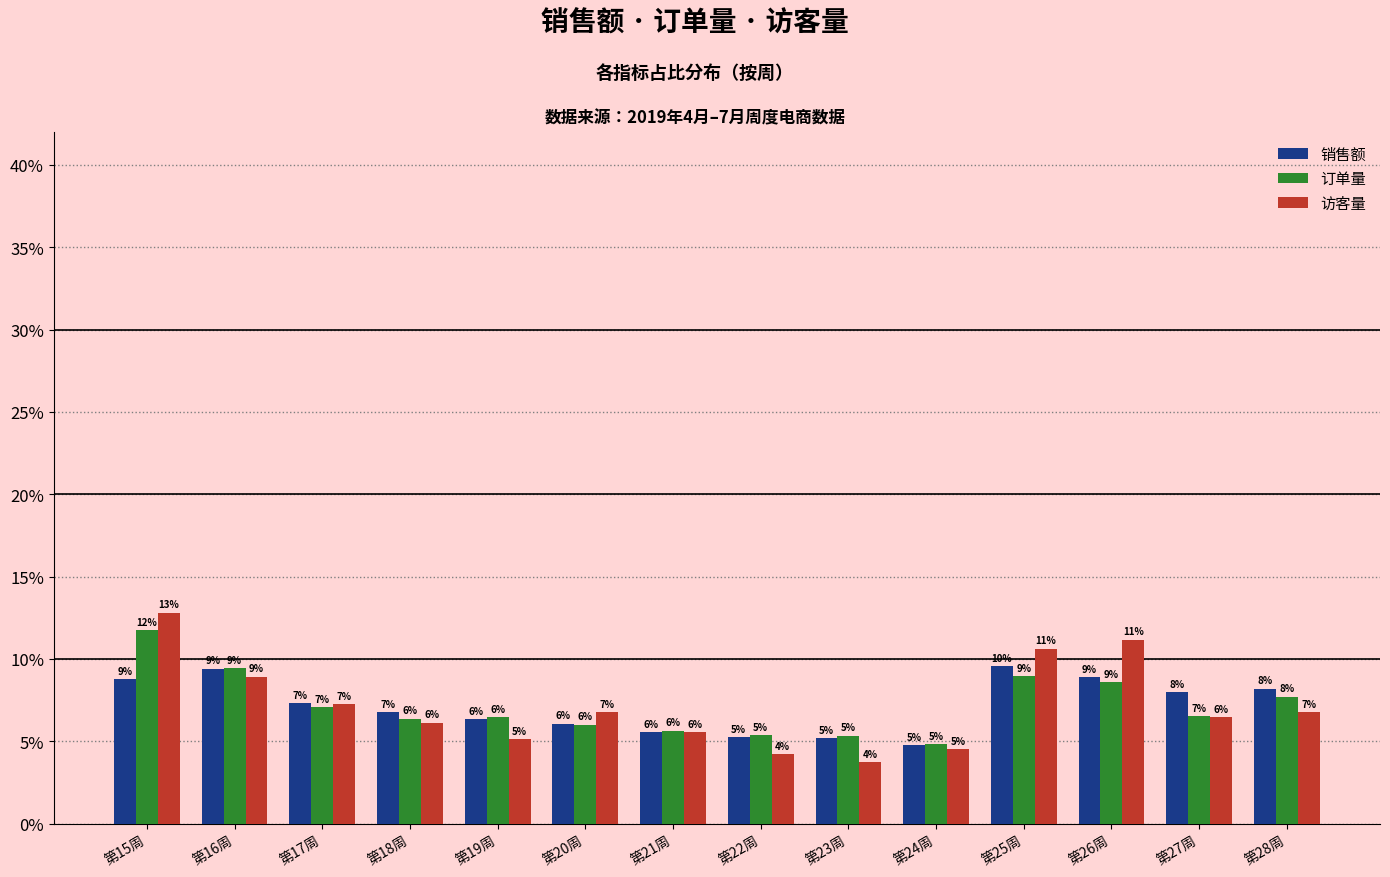

What are all the series names shown in the legend?

销售额, 订单量, 访客量